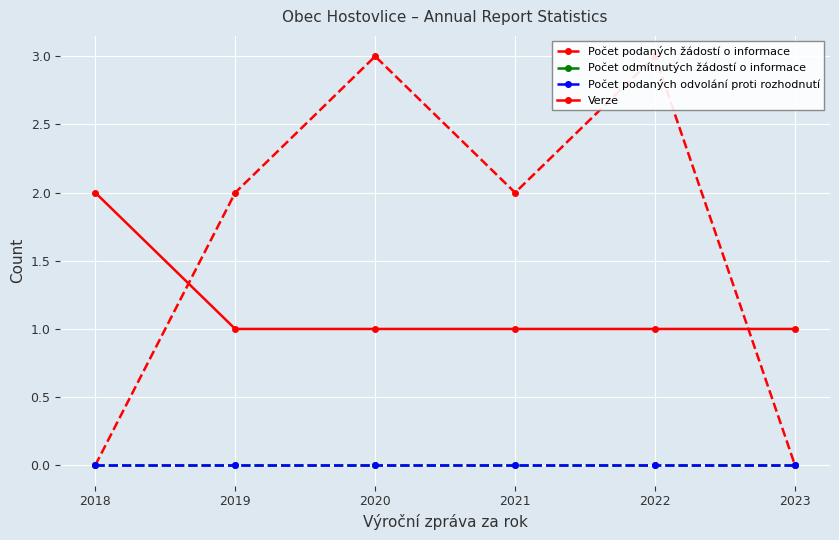

Rank the categories by Verze value from highest to lowest.

2018, 2019, 2020, 2021, 2022, 2023